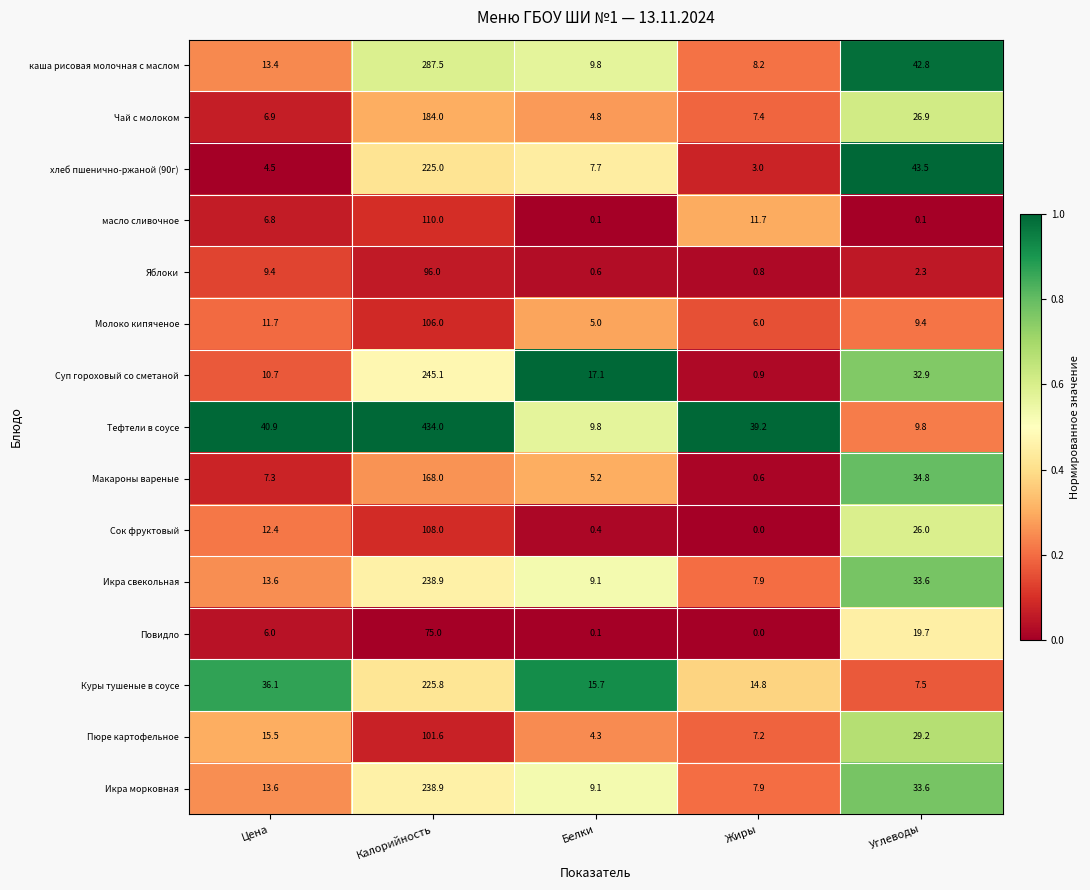

Which series changed the most between Белки and Жиры?

Тефтели в соусе